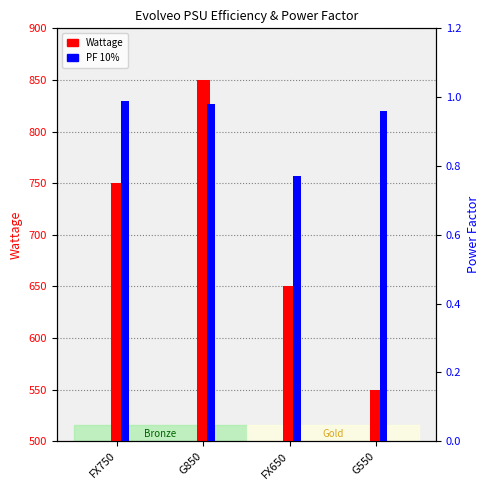

What is the approximate value of Wattage at FX750?

750.0